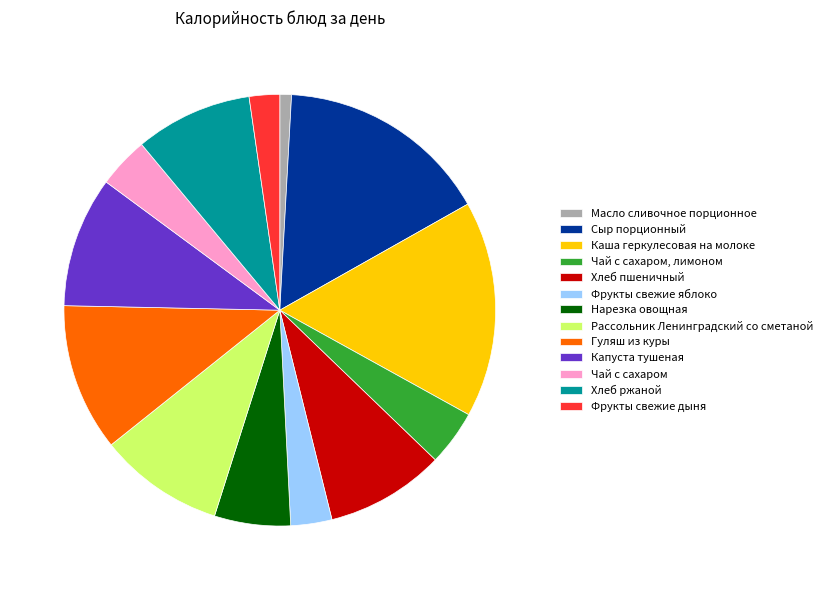

What is the ratio of the value at Гуляш из куры to the value at Чай с сахаром?

2.9